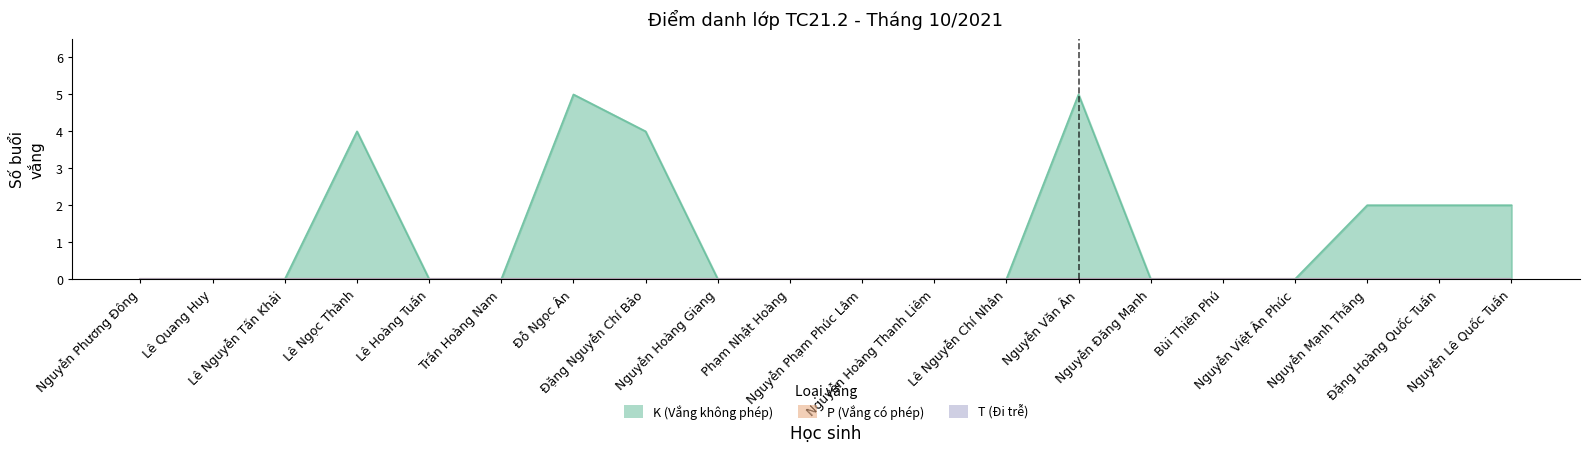

True or false: K (Vắng không phép) and T (Đi trễ) cross at least once.

False